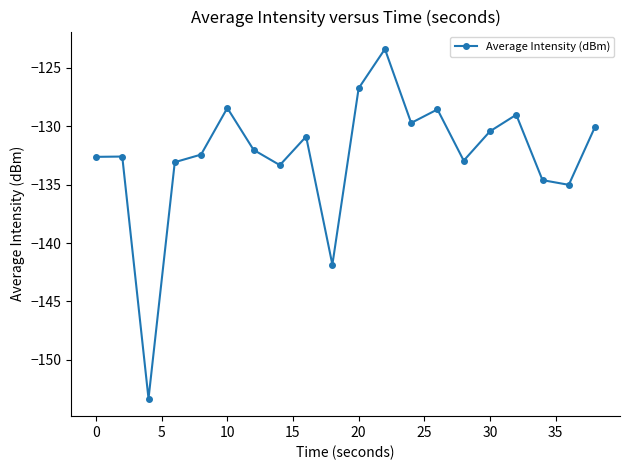

How many series are shown in this chart?

1